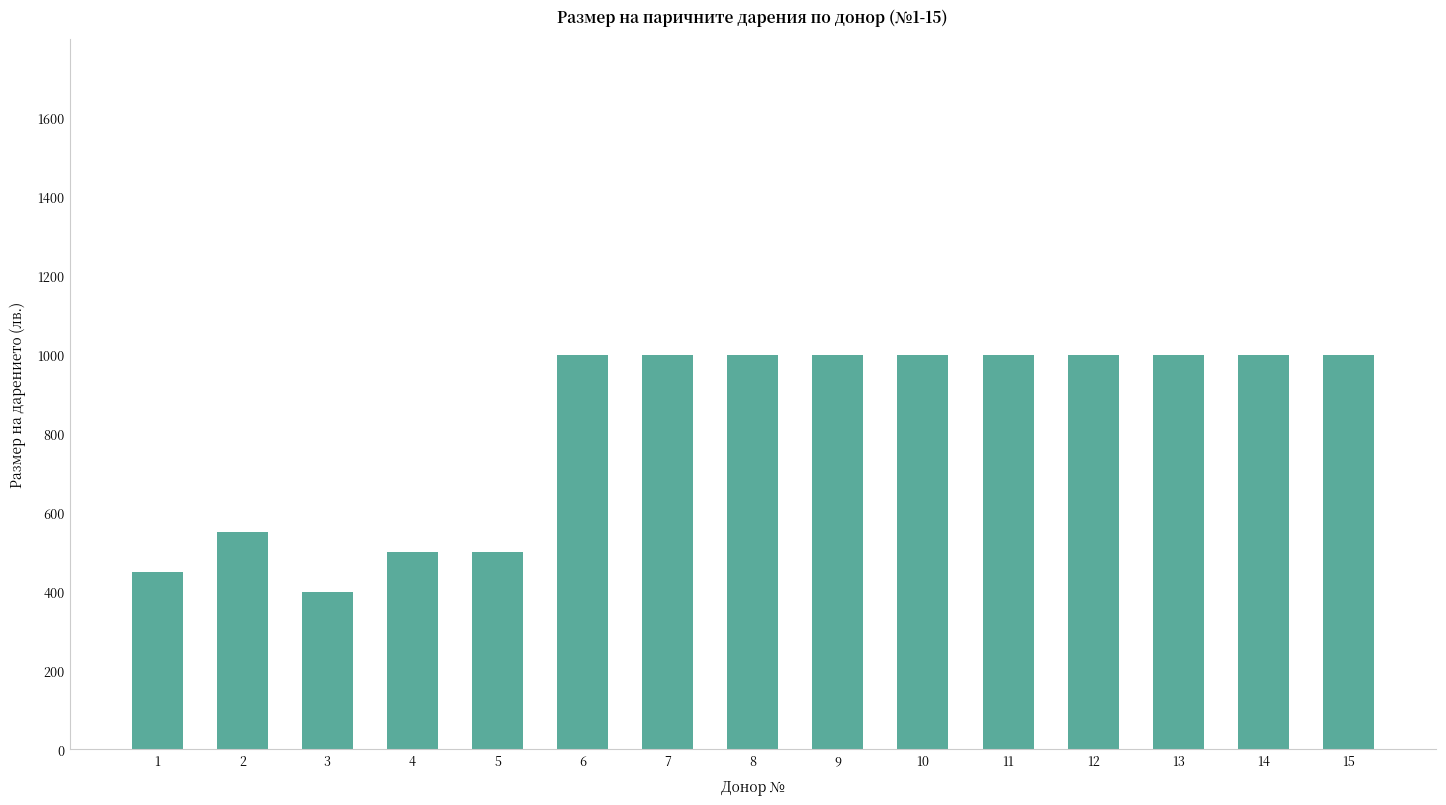

What value does the data have at 11?

1000